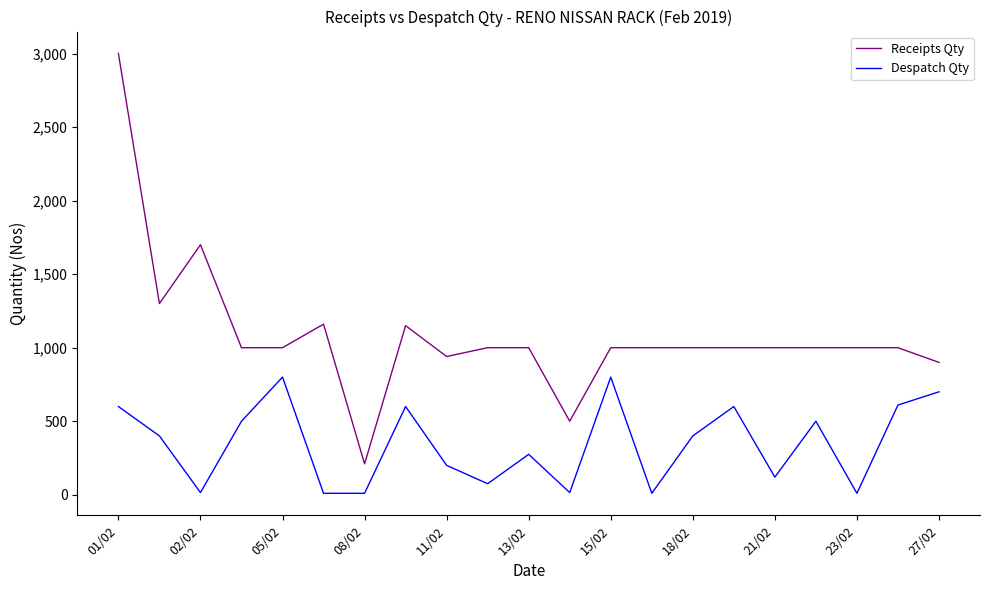

Rank the series by their average value, from lowest to highest.

Despatch Qty, Receipts Qty